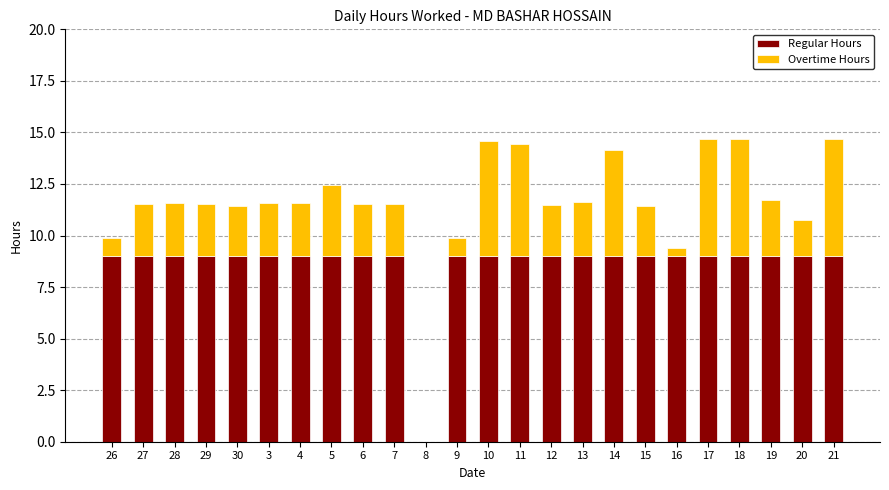

The Regular Hours series shows 9.0 at 10. True or false?

True